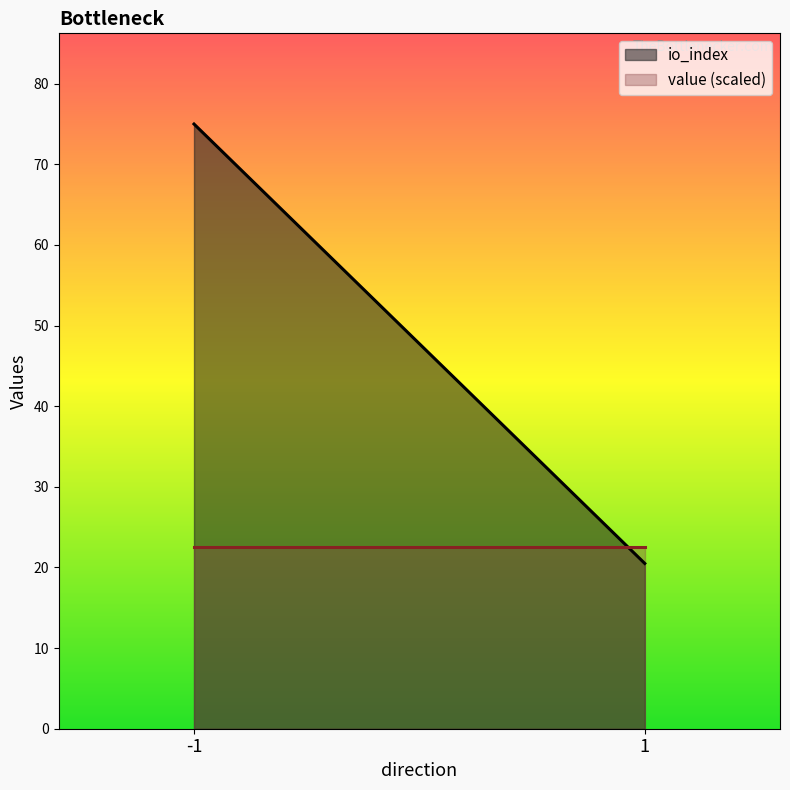

Which series has the largest total across all categories?

io_index